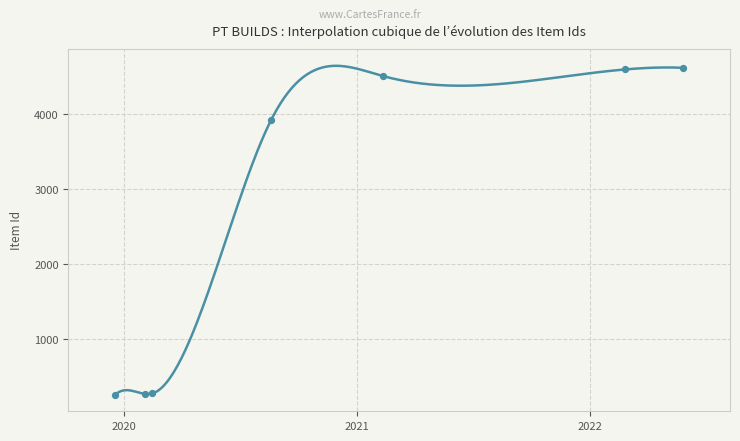

Approximately how many times larger is the value at 2022-05-26 compared to 2022-02-24?

1.0